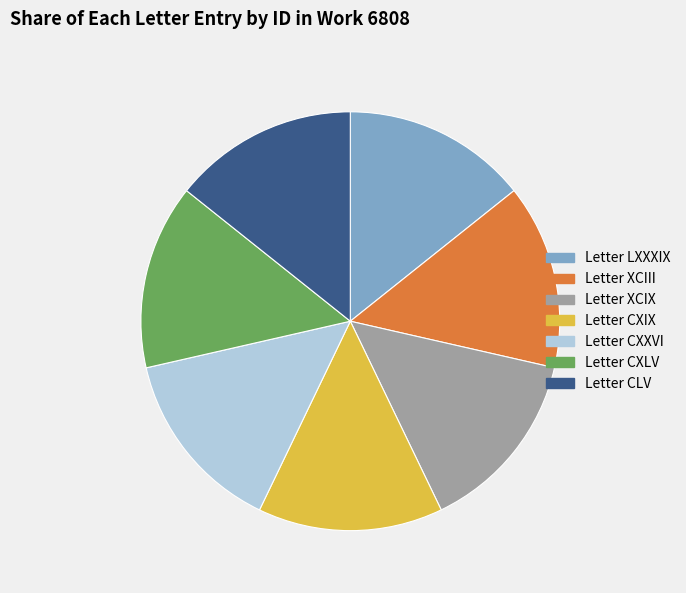

Is the sum of Letter CXIX and Letter CXLV greater than half?

No